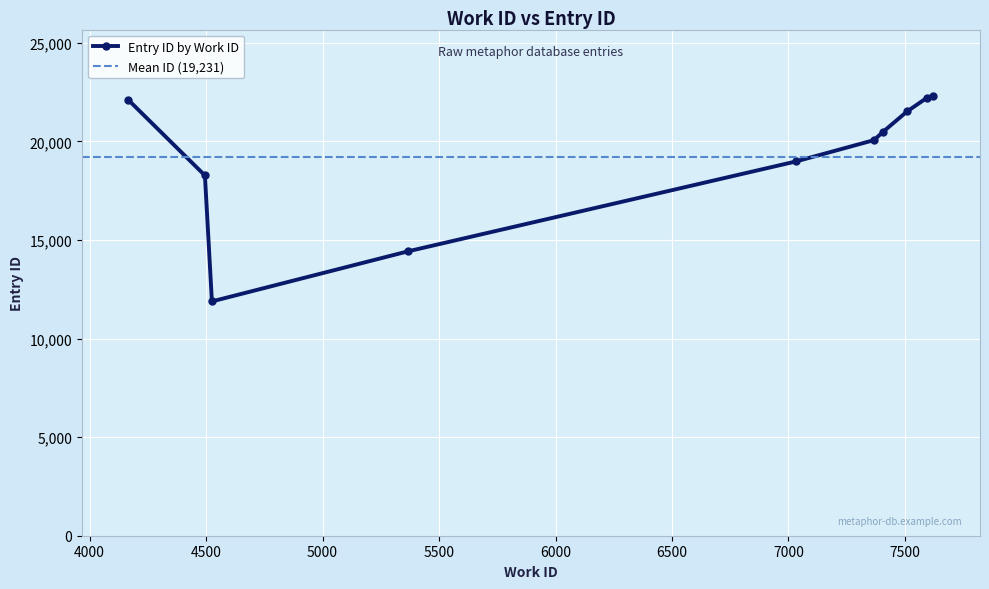

What is the value of the Entry ID by Work ID point at the 5th from the left?

18990